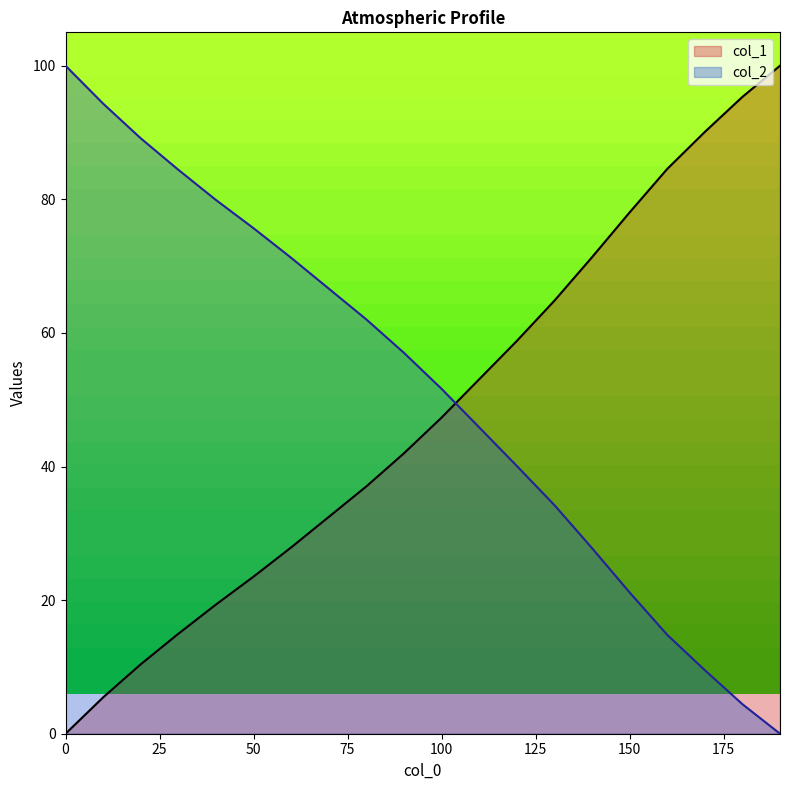

True or false: col_1 has a value of 69.3 at 0.

False